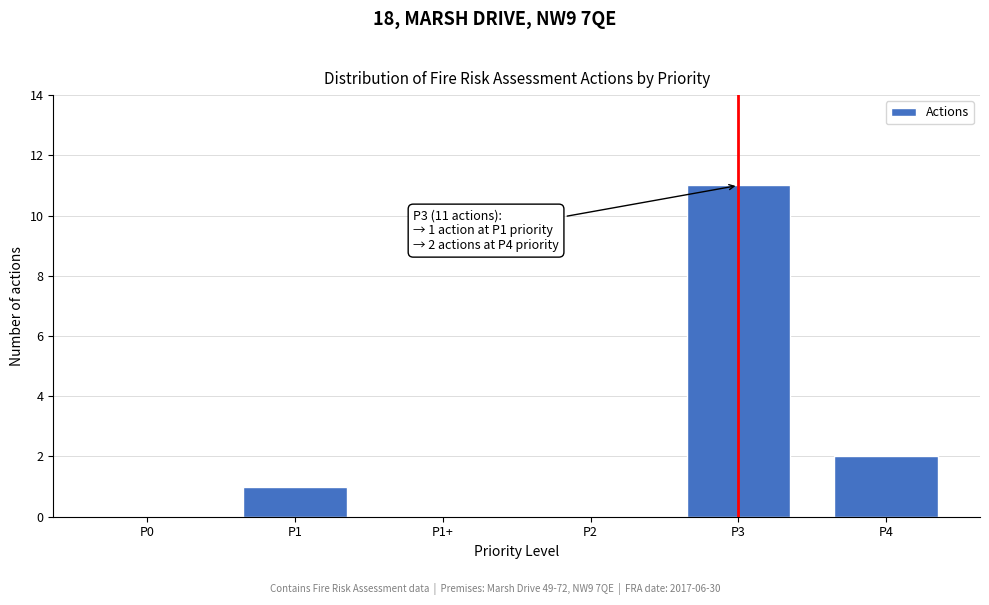

Reading left to right, list all the values displayed in this chart.

P0=0	P1=1	P1+=0	P2=0	P3=11	P4=2